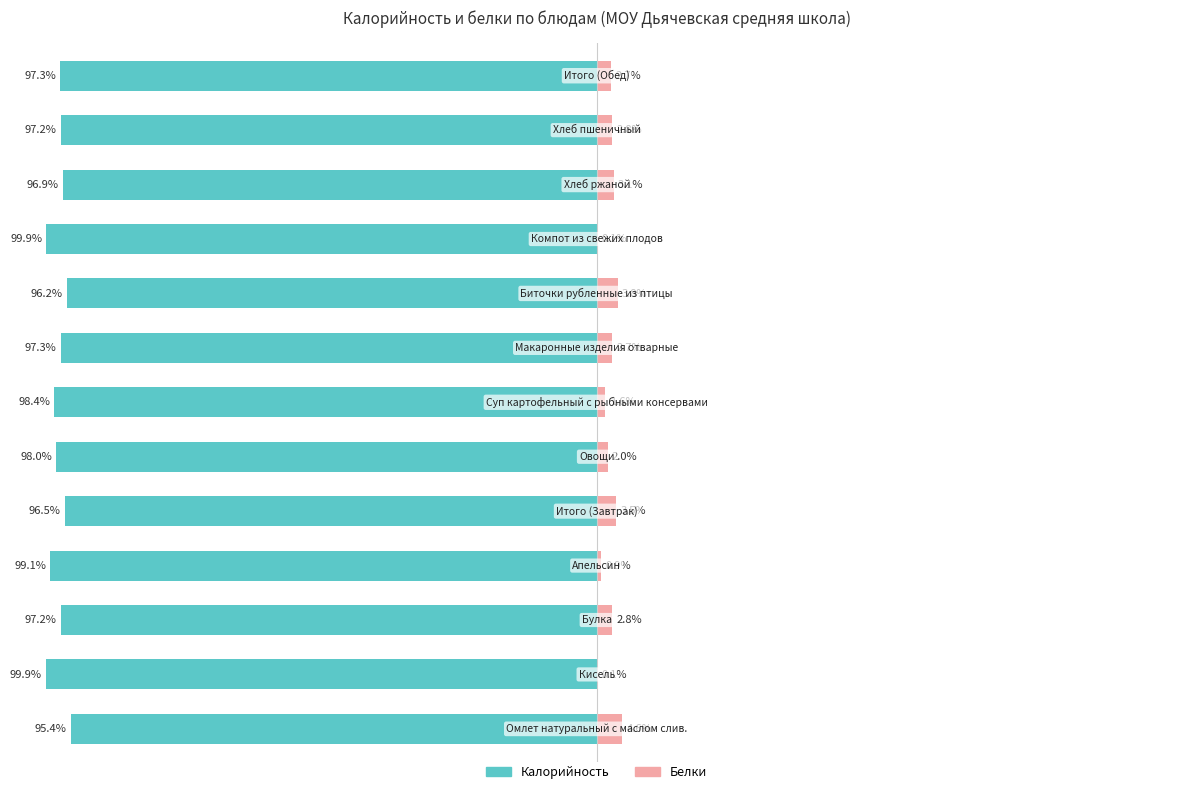

The Калорийность series shows -95.4 at 0. True or false?

True